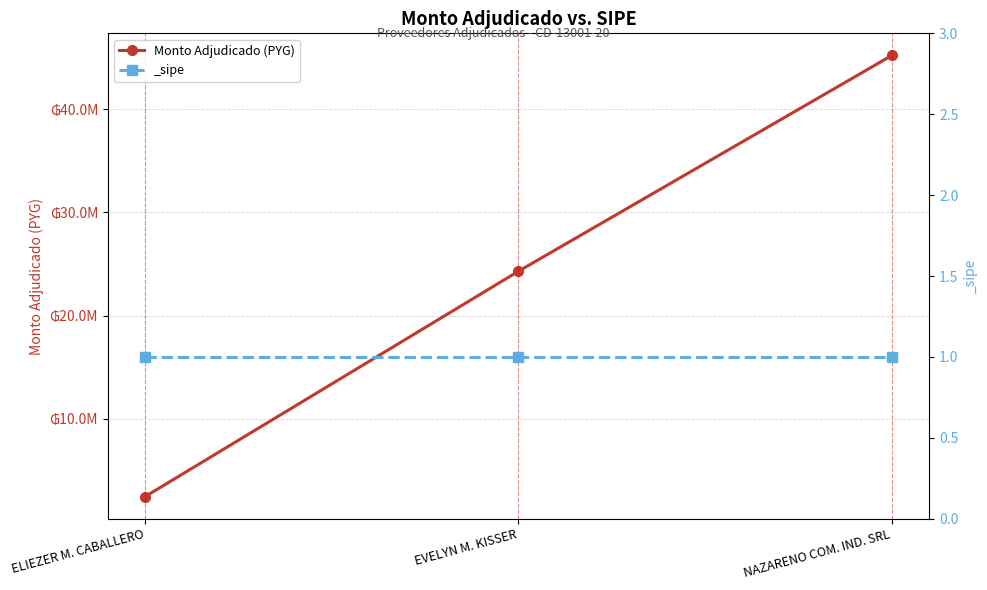

Between ELIEZER M. CABALLERO and NAZARENO COM. IND. SRL, which is larger?

NAZARENO COM. IND. SRL